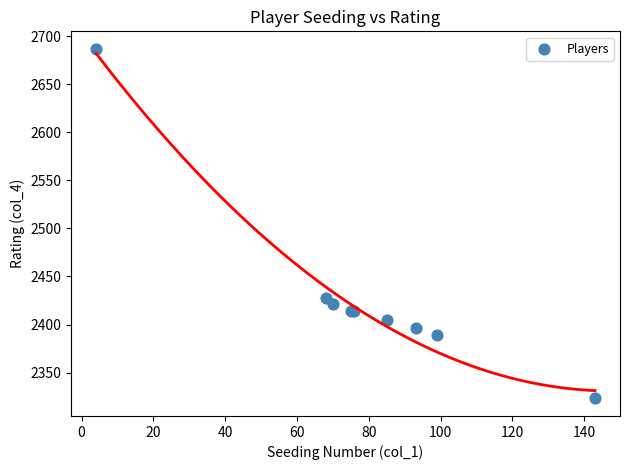

What Y value in the scatter plot is closest to 2505?

2428